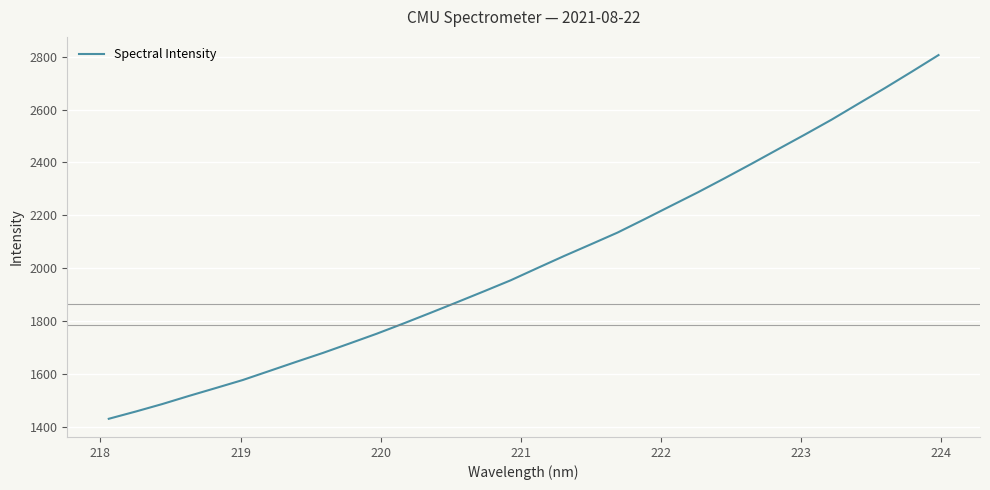

What is the difference between the maximum and minimum values?

1373.8